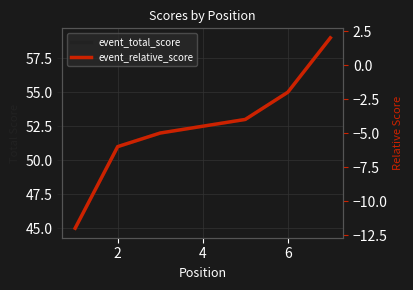

Read the event_total_score value at 4, to the nearest 10.

50